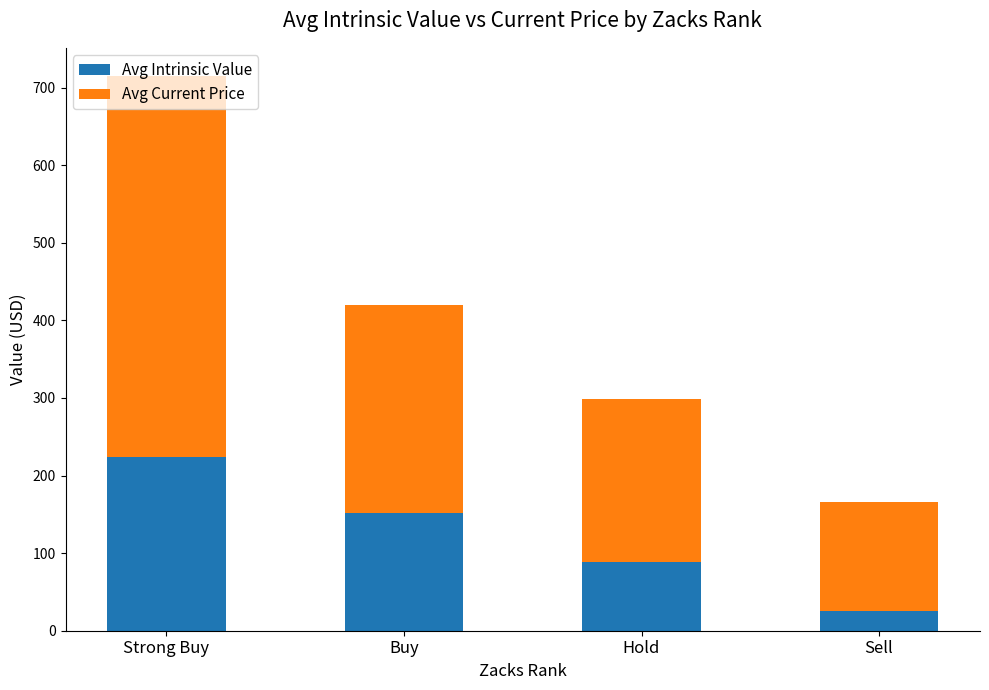

At which label does Avg Intrinsic Value reach its peak?

Strong Buy